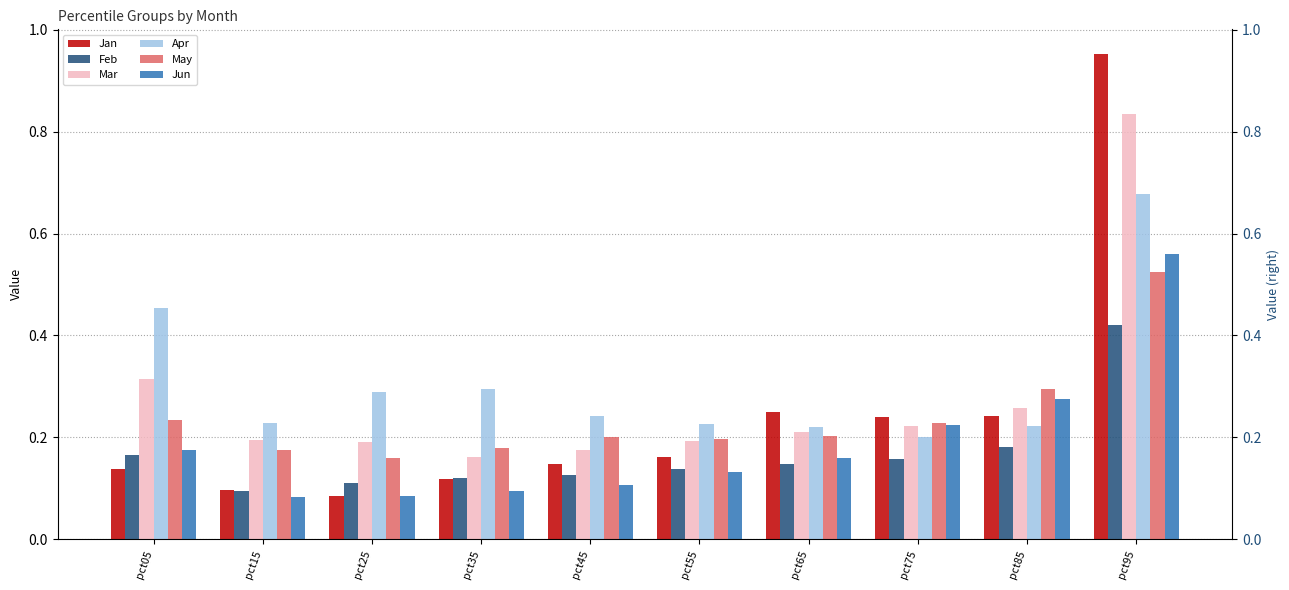

True or false: Jan has a value of 0.0 at pct25.

False